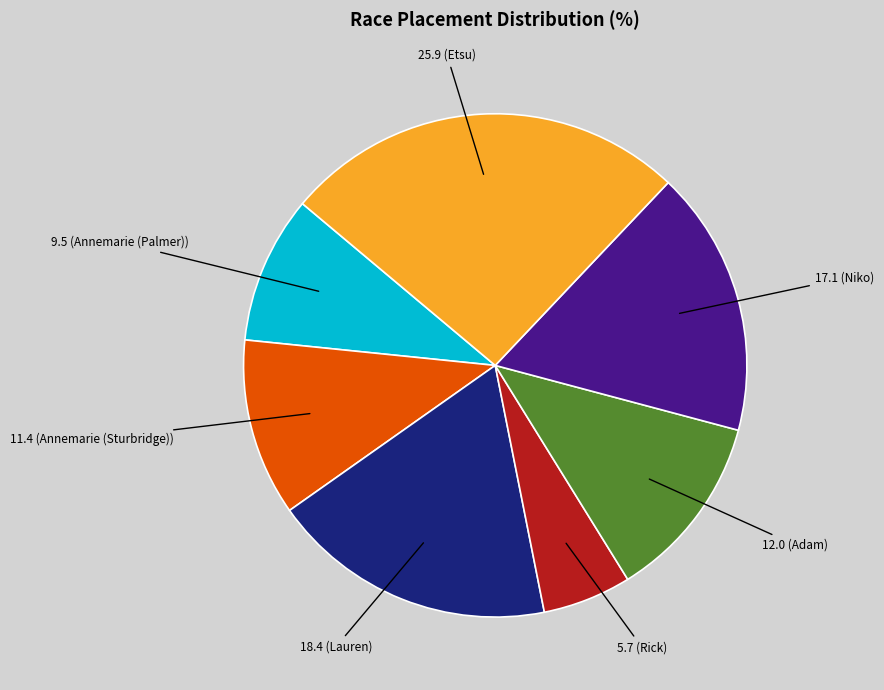

How many slices are in this pie chart?

7